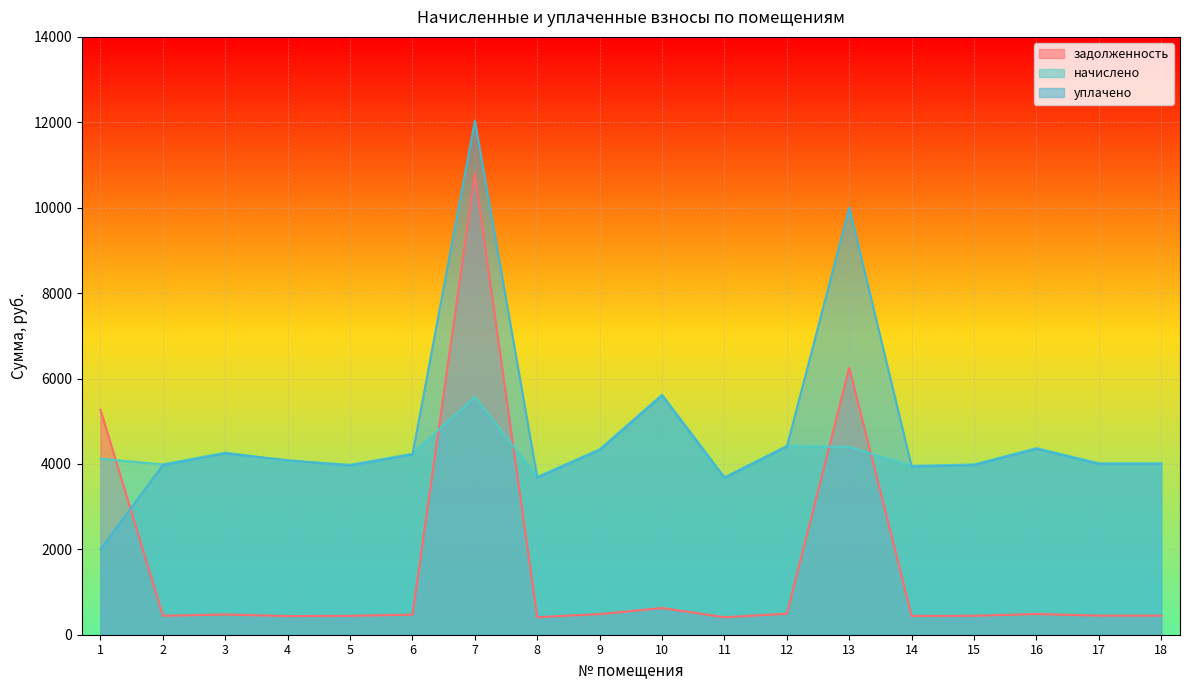

Reading left to right, extract all data points from this chart.

задолженность: 1=5270.5	2=443.2	3=473.8	4=436.2	5=442.2	6=470.8	7=10798.2	8=410.6	9=482.6	10=624.8	11=409.6	12=491.5	13=6253.6	14=439.2	15=443.2	16=485.6	17=446.1	18=446.1
начислено: 1=4121.7	2=3988.4	3=4263.8	4=4074.3	5=3979.6	6=4237.2	7=5569.6	8=3695.3	9=4343.8	10=5622.9	11=3686.5	12=4423.8	13=4397.1	14=3953.0	15=3988.4	16=4370.4	17=4015.1	18=4015.1
уплачено: 1=2000.0	2=3971.4	3=4245.6	4=4086.0	5=3962.6	6=4219.1	7=12035.9	8=3679.5	9=4325.2	10=5598.9	11=3670.7	12=4404.8	13=10000.0	14=3936.2	15=3971.4	16=4351.7	17=3997.9	18=3997.9